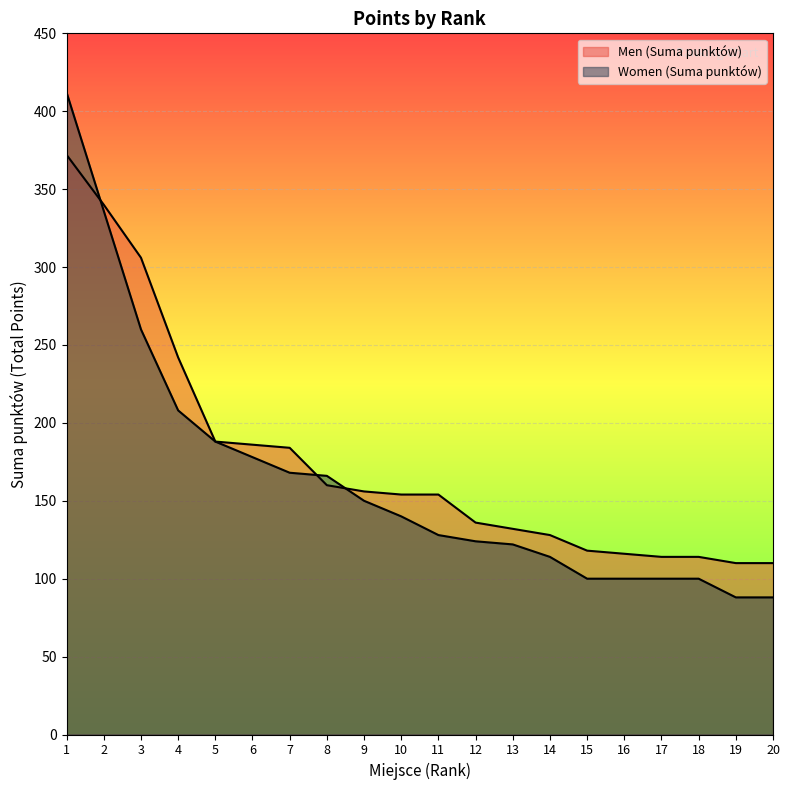

At which category is the sum across all series the highest?

1